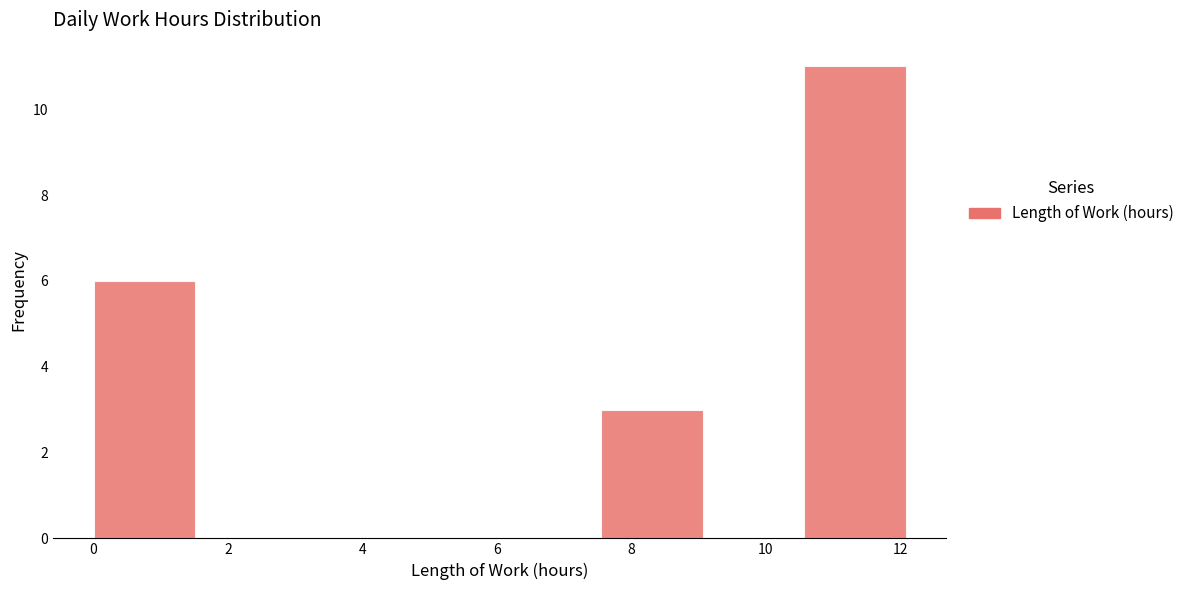

Reading left to right, list every bar in this chart as the range it spans on the x-axis followed by its height. Neither the bar edges nor the heights are printed on the chart, so give them approximately, as read against the axes.

0.0 to 1.6: 6
1.6 to 3.0: 0
3.0 to 4.6: 0
4.6 to 6.0: 0
6.0 to 7.6: 0
7.6 to 9.0: 3
9.0 to 10.6: 0
10.6 to 12.0: 11